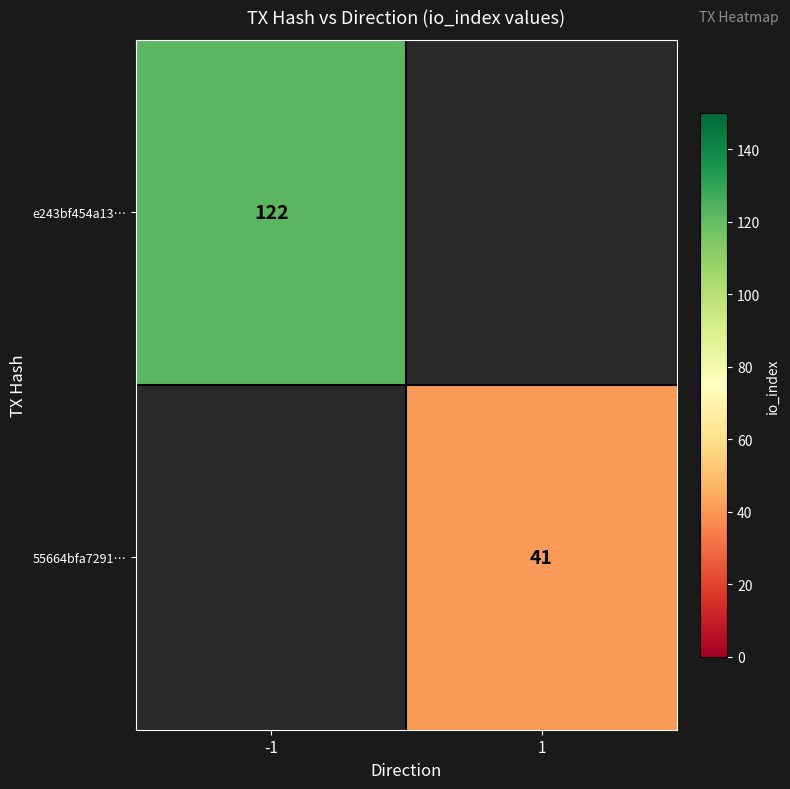

Is the value of e243bf454a13… at -1 greater than the value of 55664bfa7291… at 1?

Yes